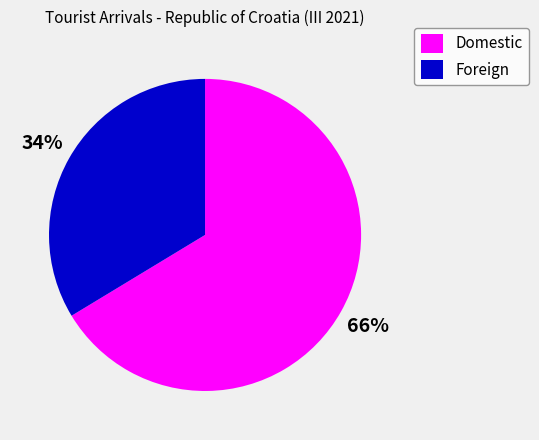

To the nearest percent, what portion does Foreign represent?

34%